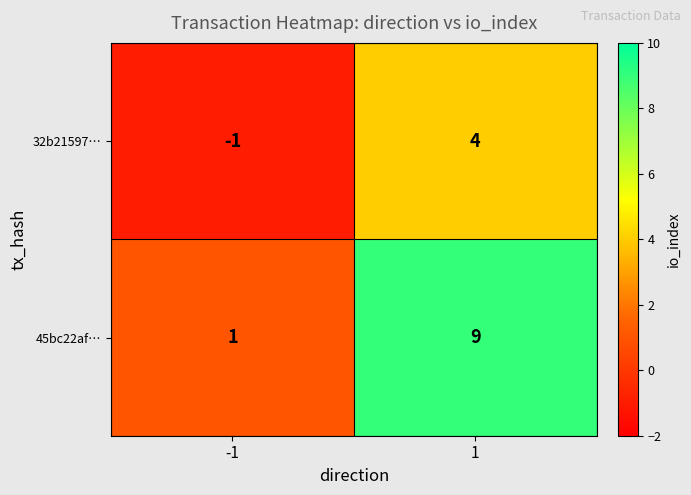

What is the sum of all 45bc22af… values?

10